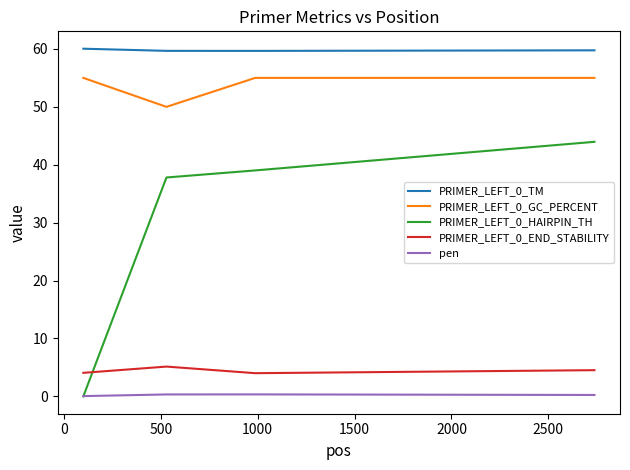

At how many categories does at least one series exceed 13?

4